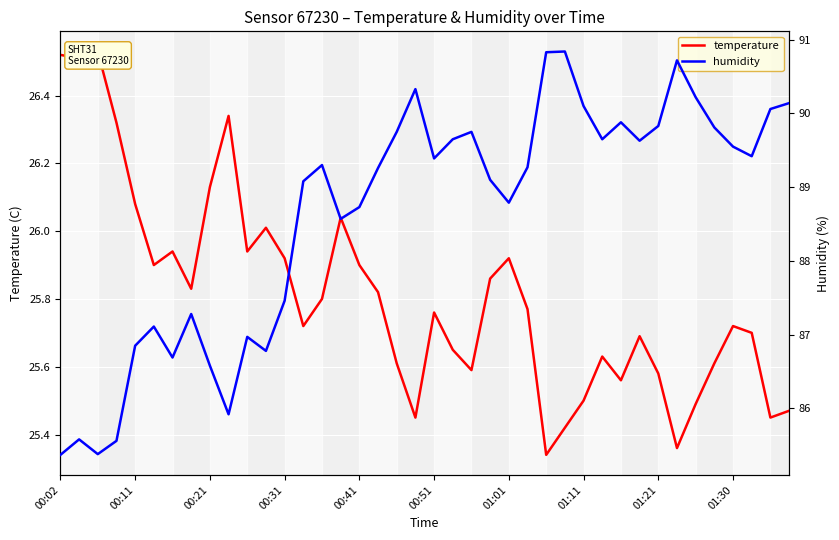

What is the value of the temperature point at the 28th from the left?

25.4